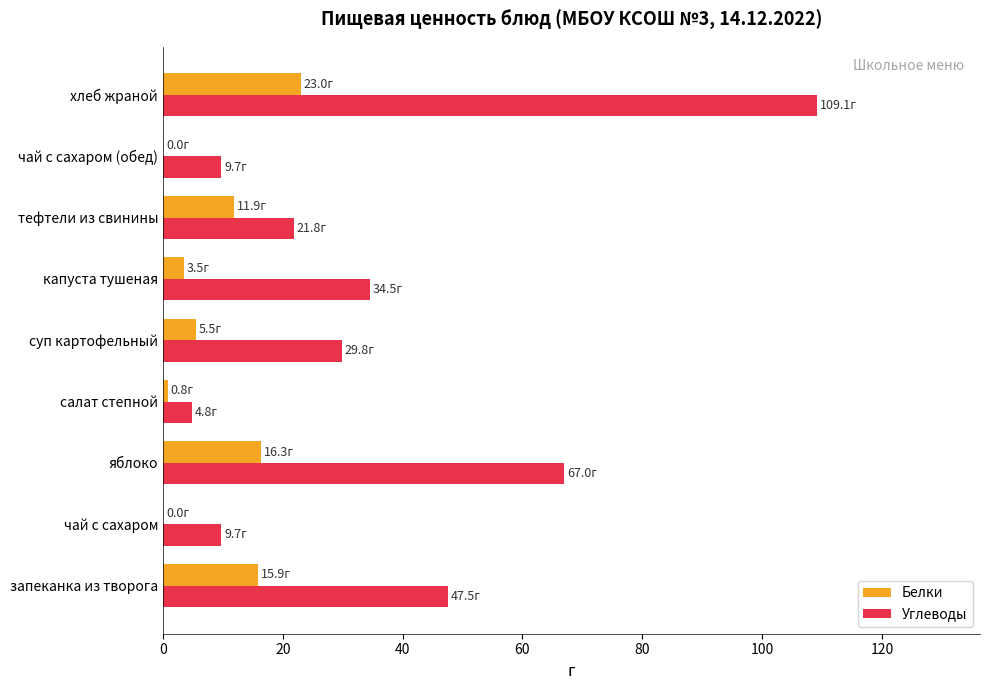

Between яблоко and чай с сахаром (обед), which series saw the biggest shift?

Углеводы